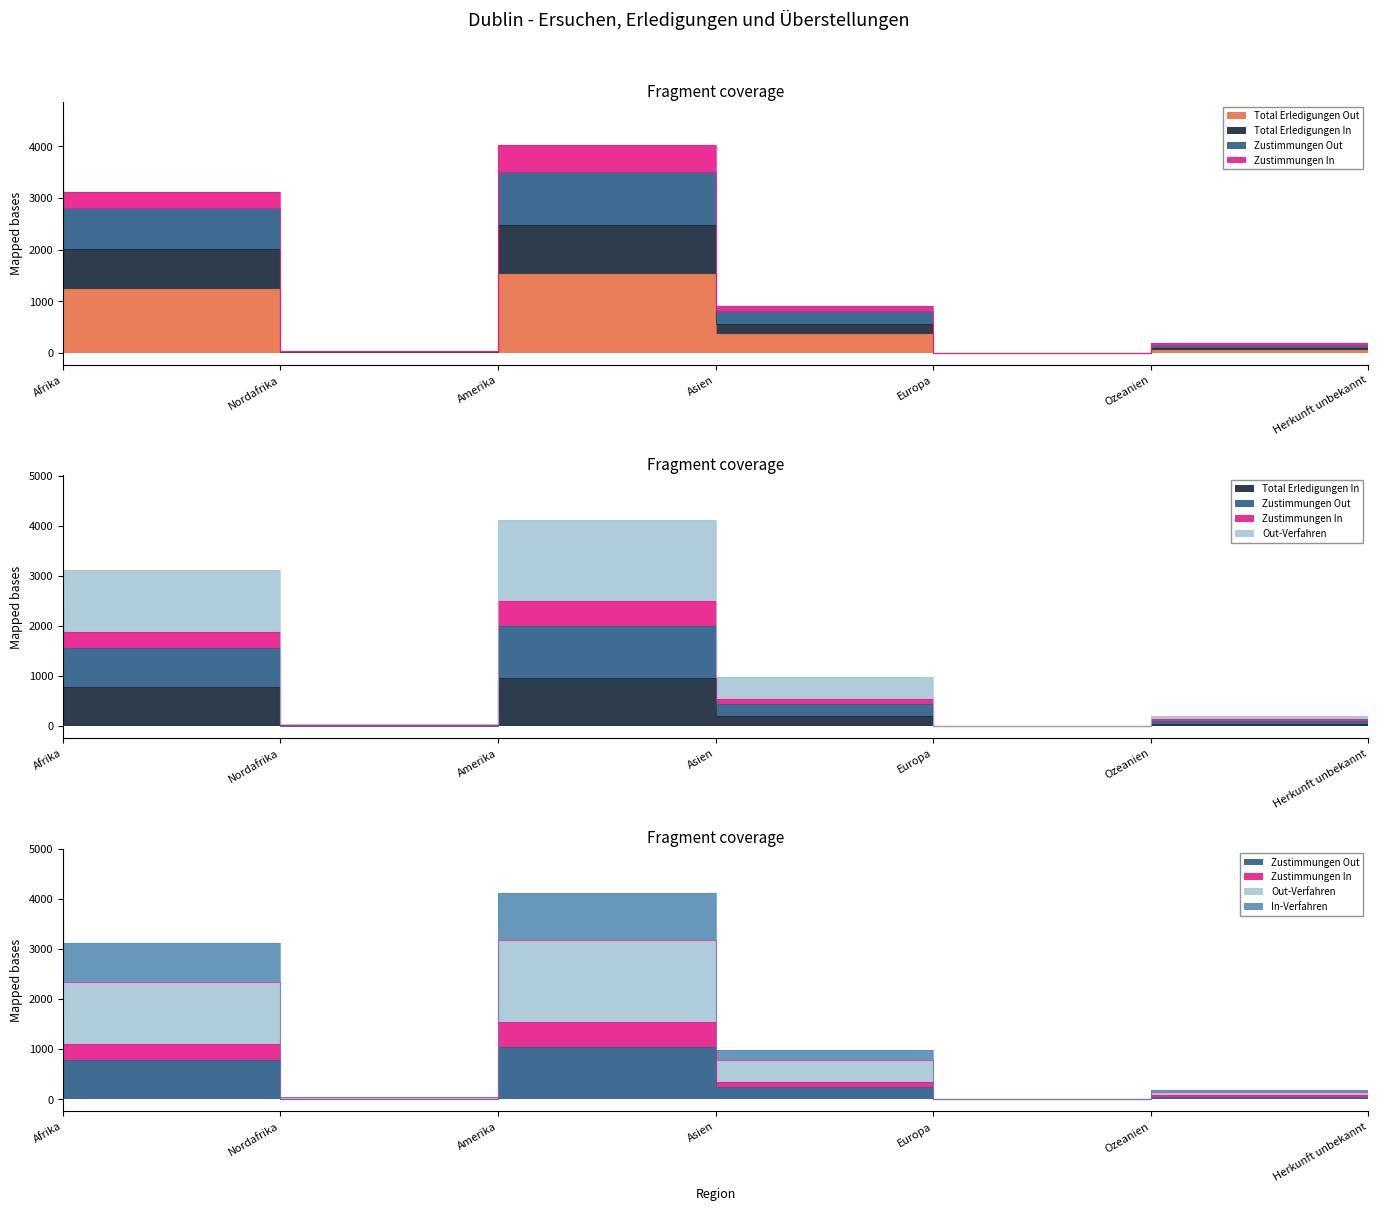

What is the sum of the In-Verfahren values at Nordafrika and Afrika?

5037